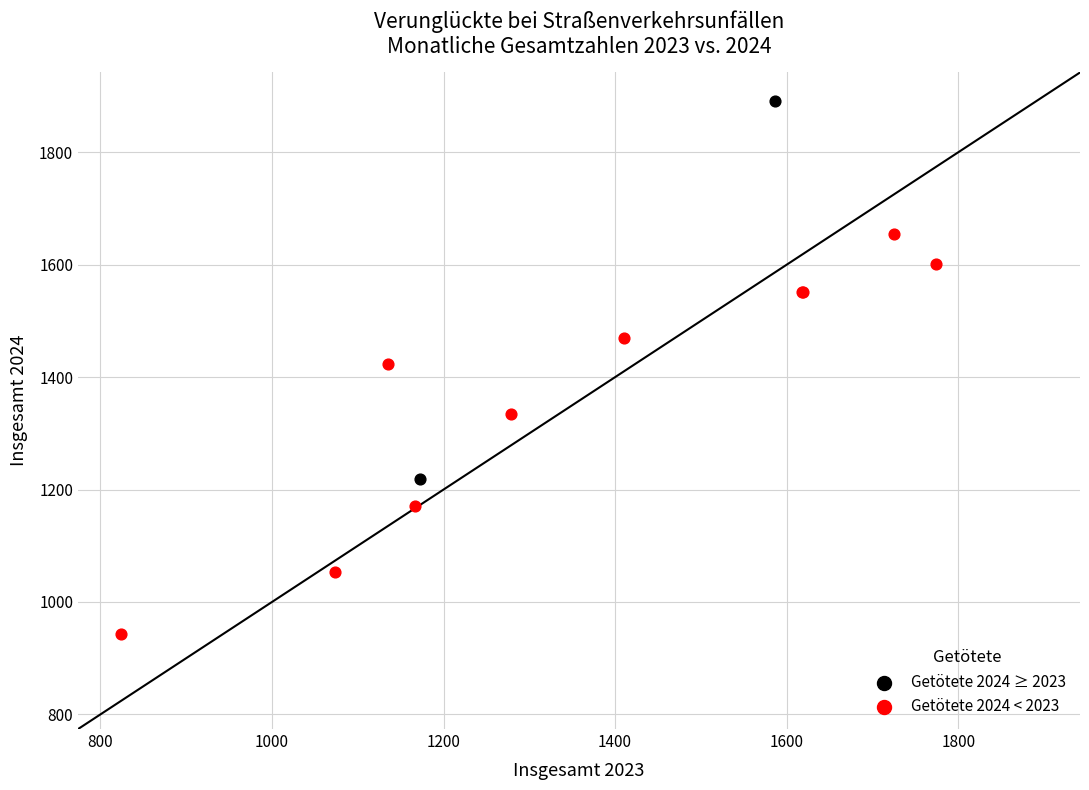

What are all the series names shown in the legend?

Getötete 2024 ≥ 2023, Getötete 2024 < 2023